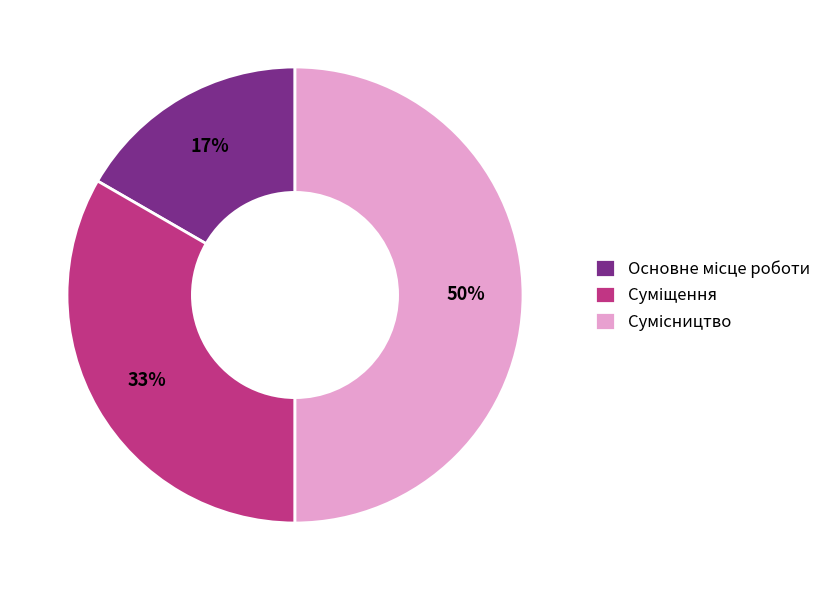

To the nearest percent, what is the average slice percentage?

33%